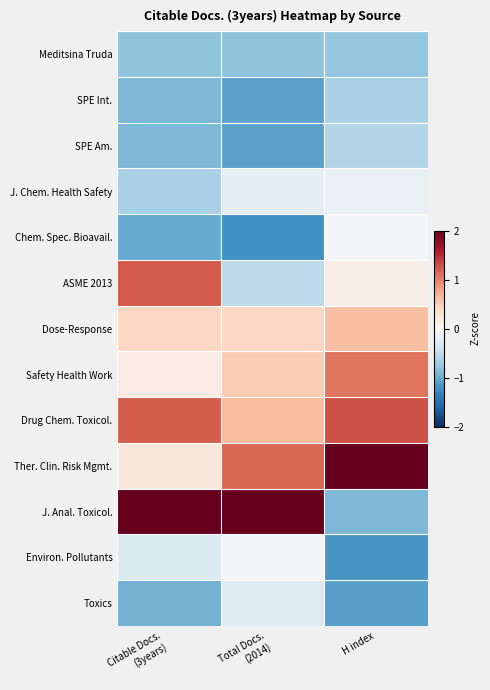

Count the number of data series in this chart.

13